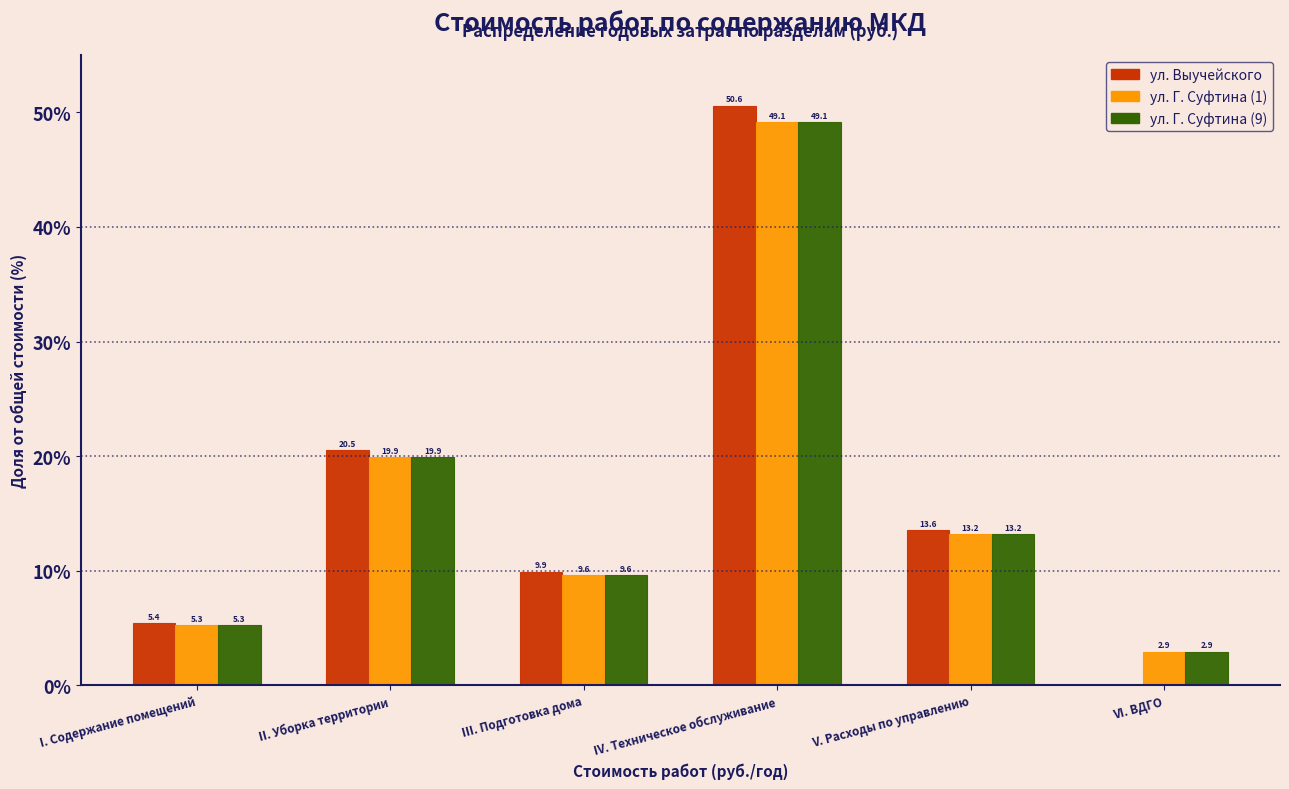

Reading right to left, list all the values displayed in this chart.

ул. Выучейского: VI. ВДГО=0.0	V. Расходы по управлению=13.6	IV. Техническое обслуживание=50.6	III. Подготовка дома=9.9	II. Уборка территории=20.5	I. Содержание помещений=5.4
ул. Г. Суфтина (1): VI. ВДГО=2.9	V. Расходы по управлению=13.2	IV. Техническое обслуживание=49.1	III. Подготовка дома=9.6	II. Уборка территории=19.9	I. Содержание помещений=5.3
ул. Г. Суфтина (9): VI. ВДГО=2.9	V. Расходы по управлению=13.2	IV. Техническое обслуживание=49.1	III. Подготовка дома=9.6	II. Уборка территории=19.9	I. Содержание помещений=5.3